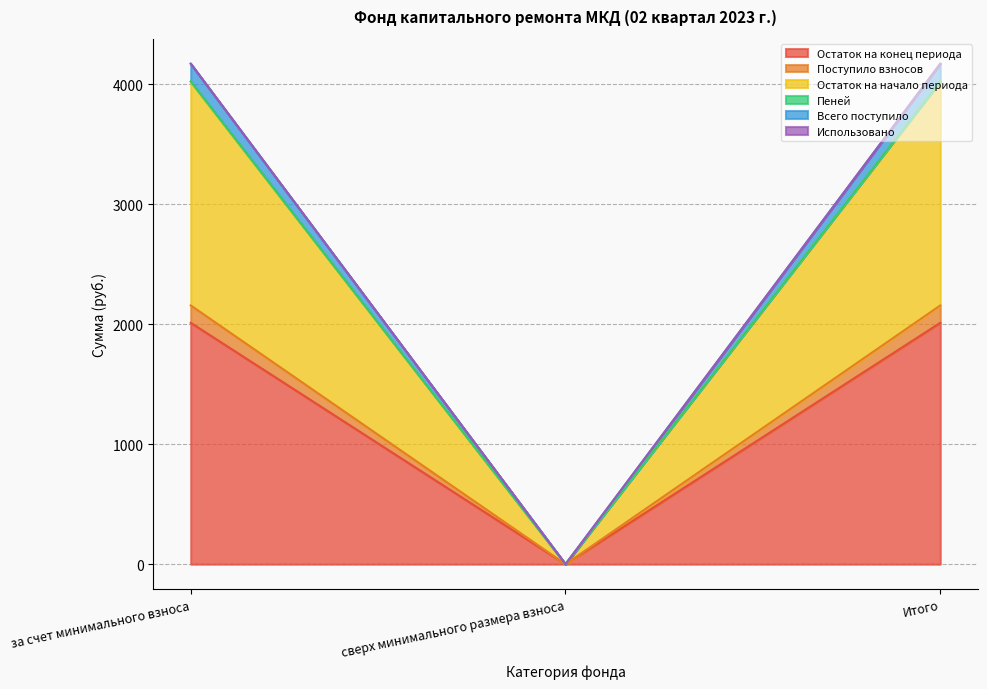

What position from the left is сверх минимального размера взноса?

2